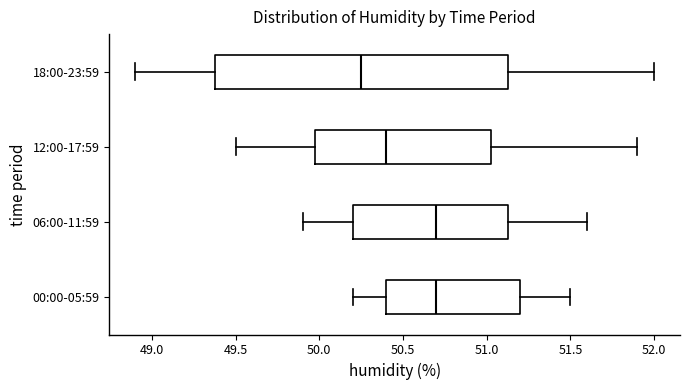

Comparing the boxes themselves (not the whiskers), which one is the widest?

18:00-23:59